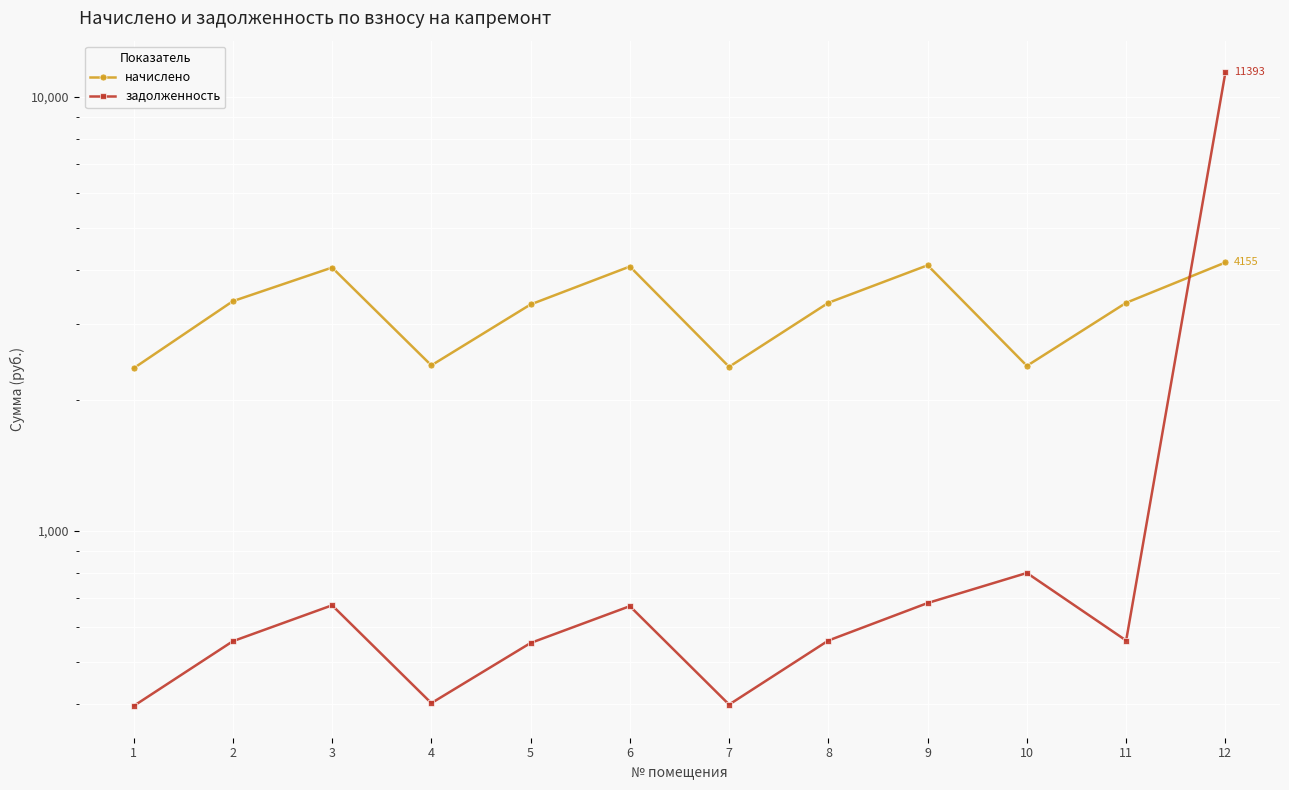

True or false: начислено has a value of 4044.5 at 3.

True